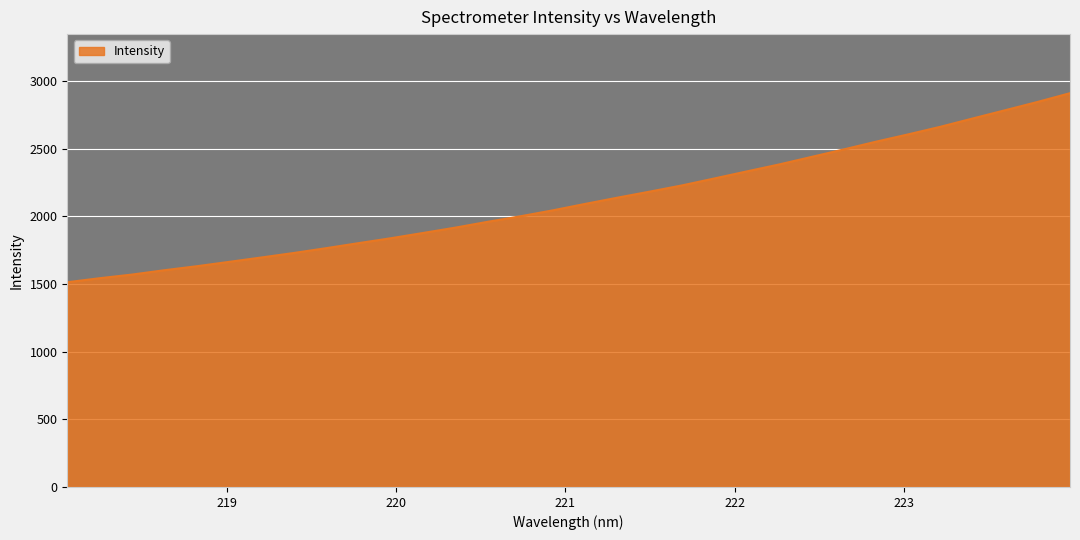

What is the minimum value shown in the chart?

1512.7